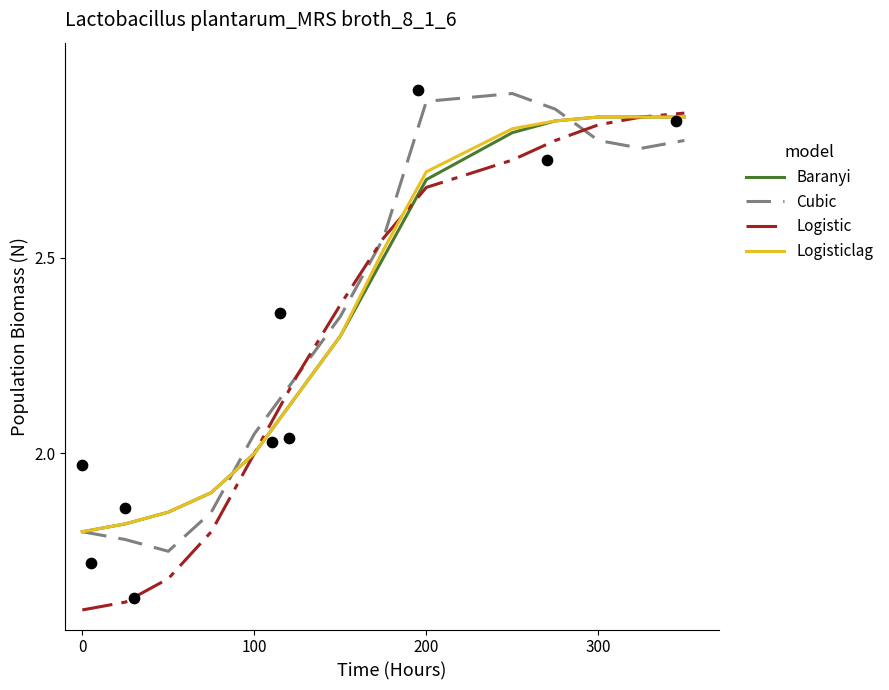

What are all the series names shown in the legend?

Baranyi, Cubic, Logistic, Logisticlag